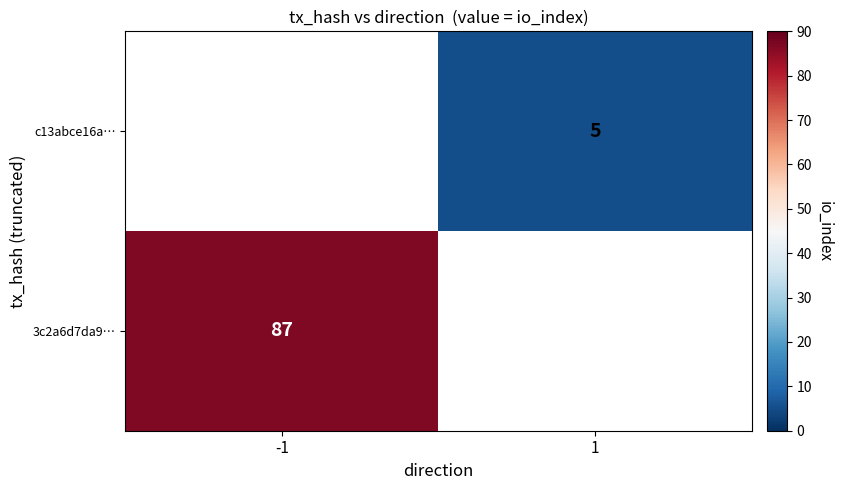

The c13abce16a… series shows 1.4 at 1. True or false?

False